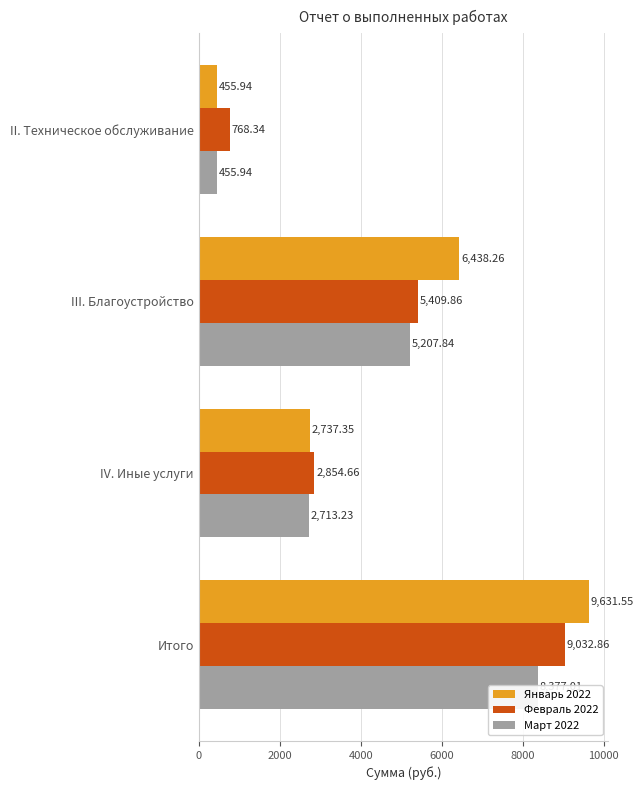

At how many categories does at least one series exceed 8558?

1